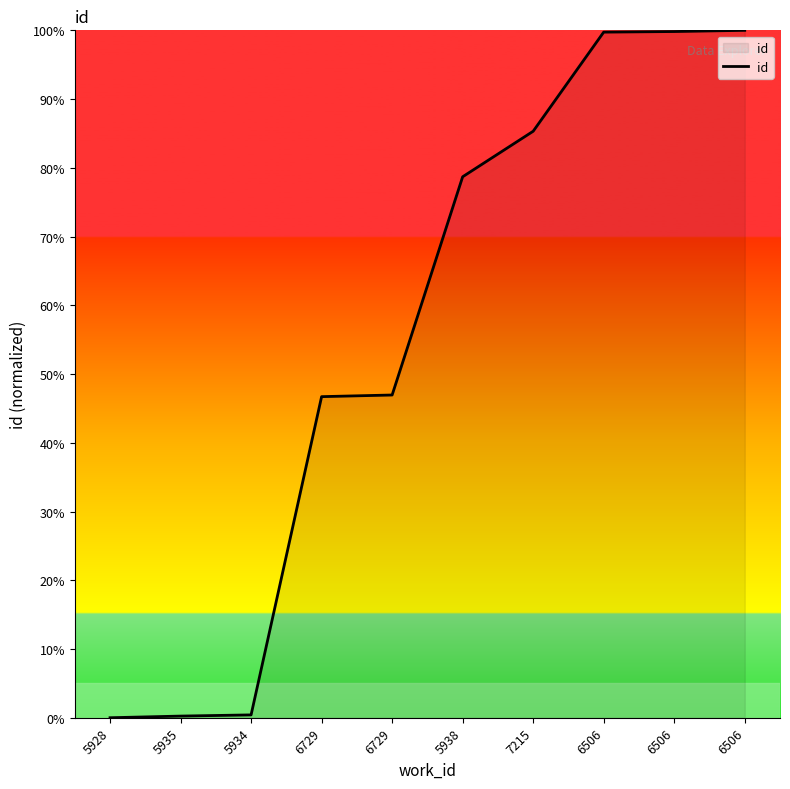

What is the label of the 2nd point from the right?

6506